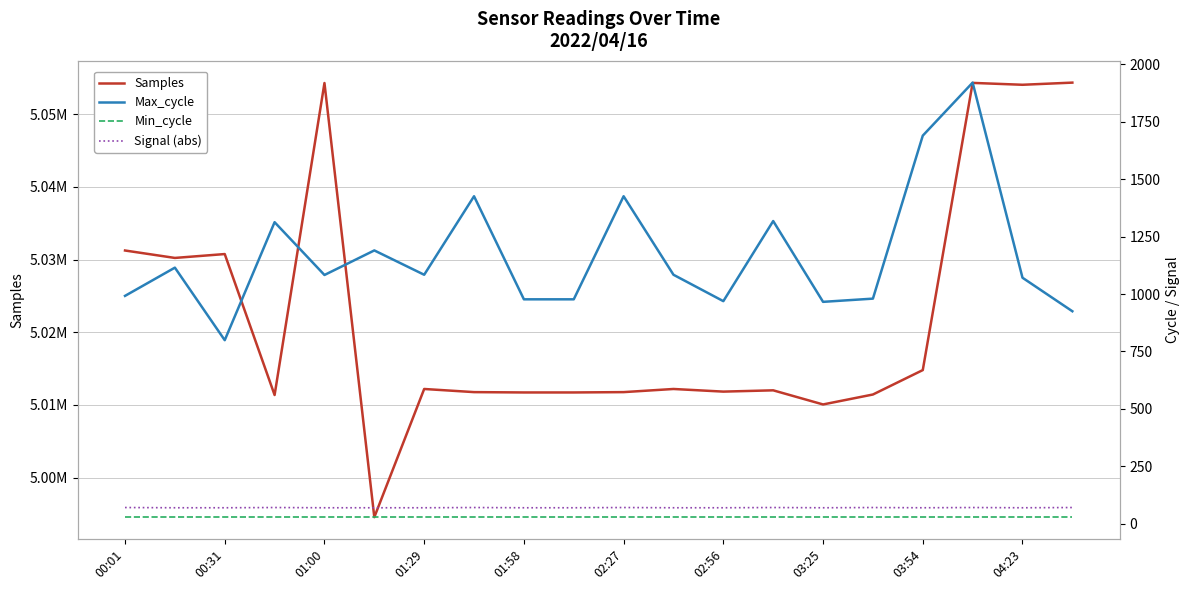

Reading left to right, transcribe all the data shown in this chart.

Samples: 5031244	5030222	5030755	5011372	5054276	4994571	5012200	5011769	5011722	5011722	5011769	5012200	5011838	5012015	5010073	5011440	5014798	5054294	5054035	5054332
Max_cycle: 992	1115	799	1313	1083	1190	1084	1426	977	977	1426	1084	969	1318	966	980	1690	1921	1071	925
Min_cycle: 28	28	28	28	28	28	28	28	28	28	28	28	28	28	28	28	28	28	28	28
Signal (abs): 70	69	69	70	69	69	69	70	69	69	70	69	69	70	69	70	69	70	69	70